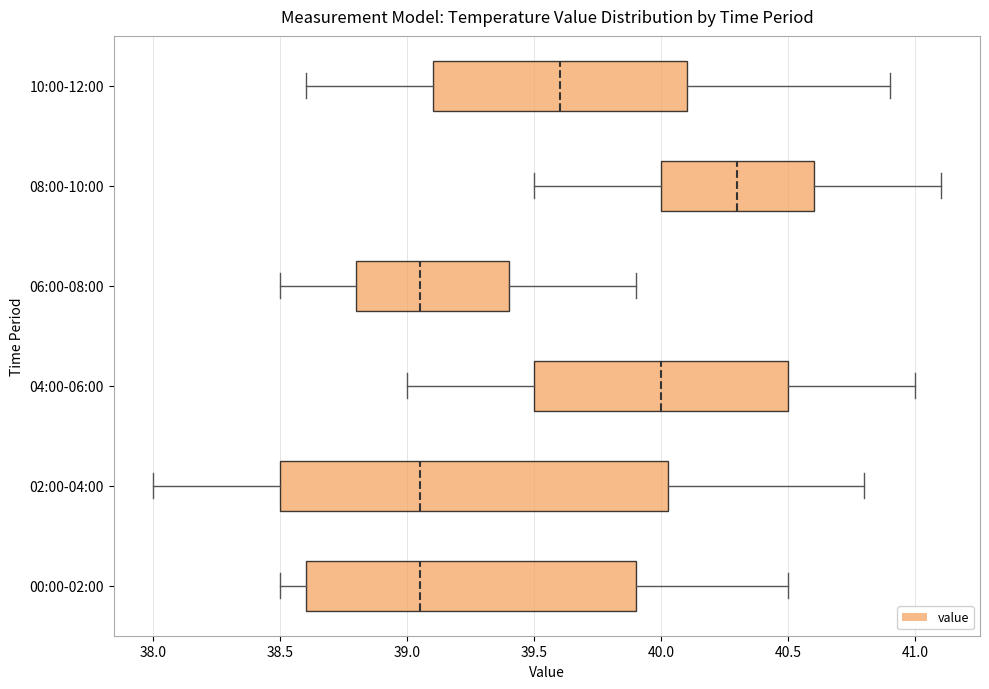

Reading bottom to top, transcribe this box plot: for each box, give where its median line is, the range the box spans, and where its two whiskers end, as read against the x-axis. The values are not printed on the chart, so give them approximately, as read against the axis.

00:00-02:00: median 39.05, box 38.60 to 39.90, whiskers 38.50 to 40.50
02:00-04:00: median 39.05, box 38.50 to 40.05, whiskers 38.00 to 40.80
04:00-06:00: median 40.00, box 39.50 to 40.50, whiskers 39.00 to 41.00
06:00-08:00: median 39.05, box 38.80 to 39.40, whiskers 38.50 to 39.90
08:00-10:00: median 40.30, box 40.00 to 40.60, whiskers 39.50 to 41.10
10:00-12:00: median 39.60, box 39.10 to 40.10, whiskers 38.60 to 40.90